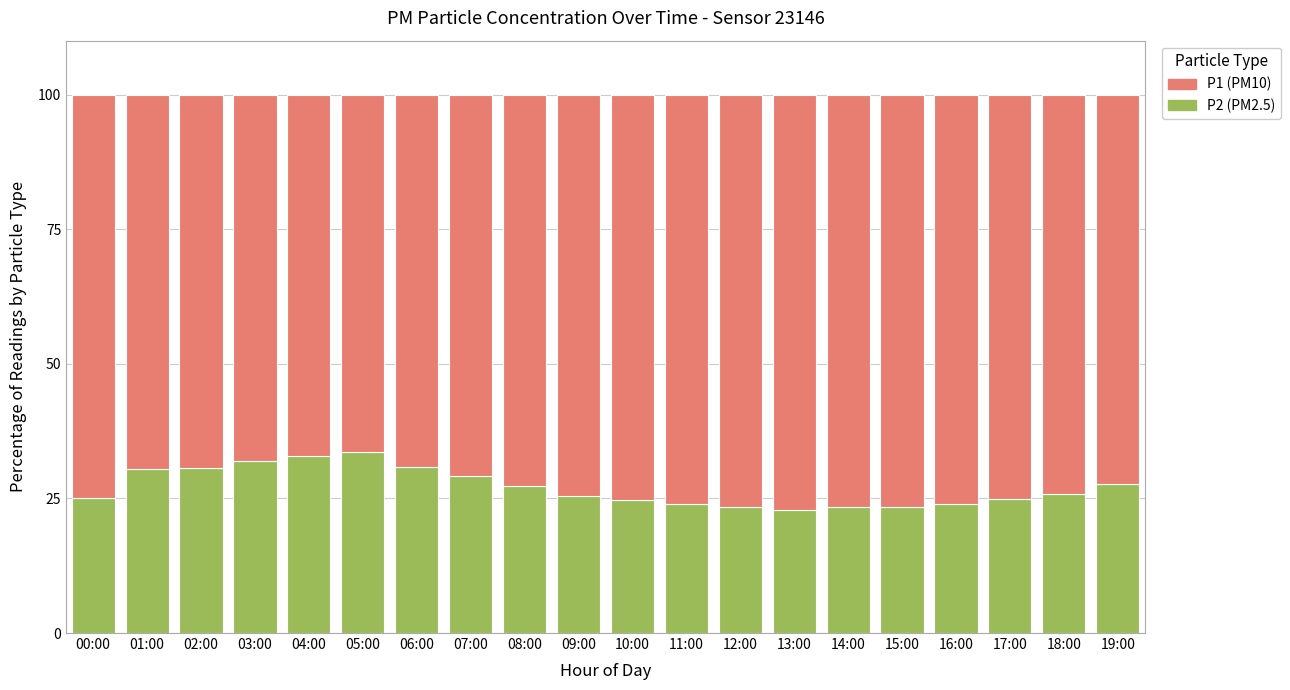

What is the value of the P2 (PM2.5) bar at the 3rd from the left?

30.7